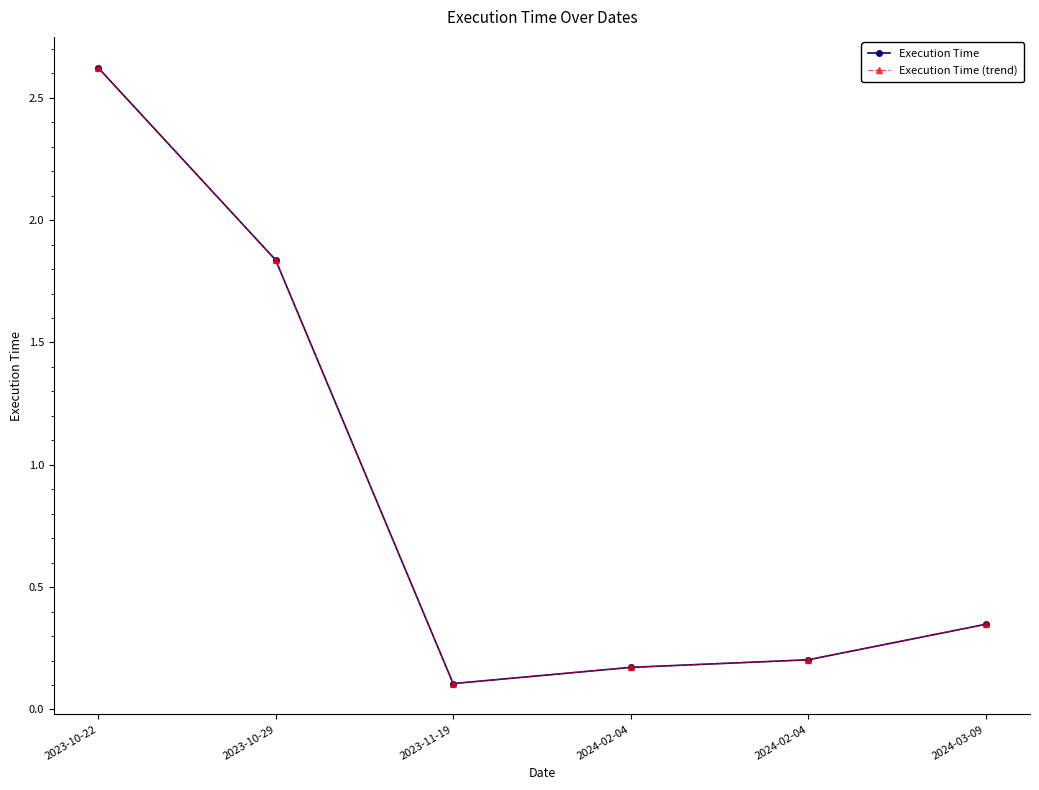

Is this an area chart (filled region under the line)?

No